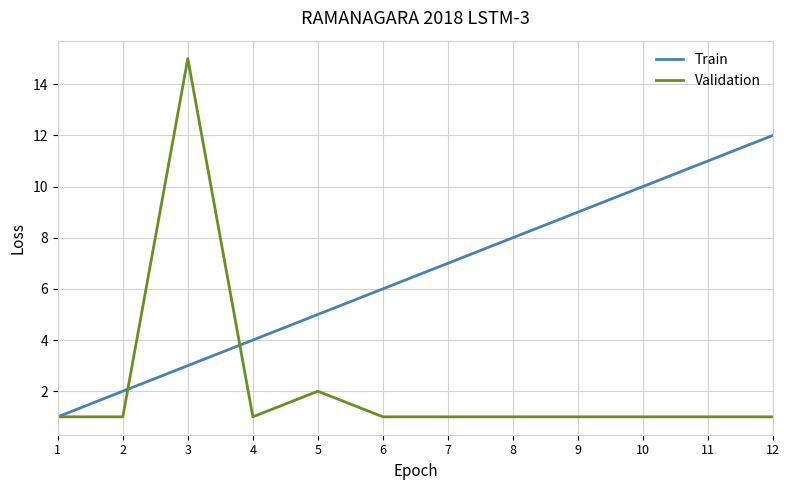

Which series has the largest range (max minus min)?

Validation